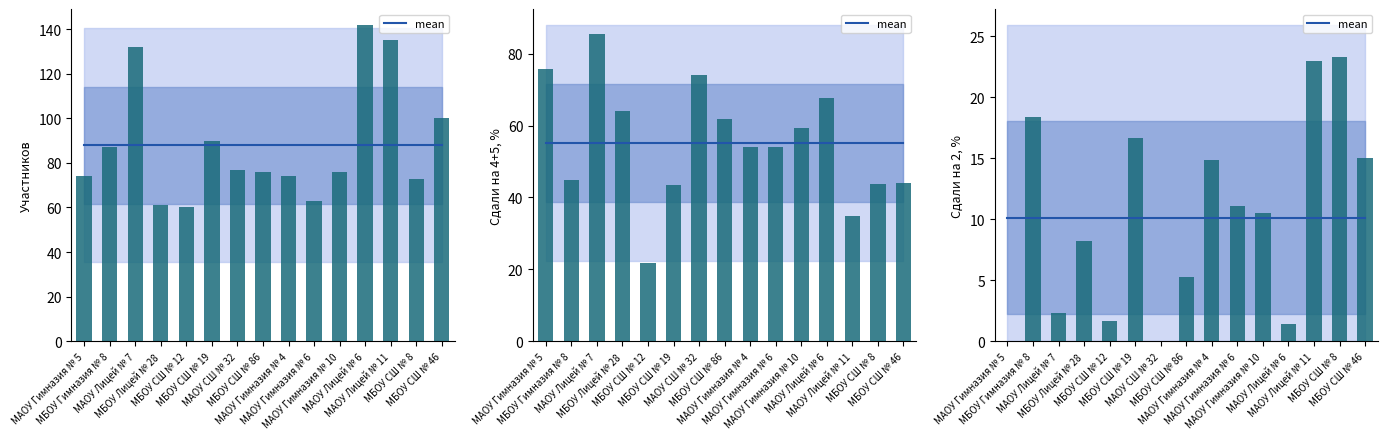

What is the approximate value of Сдали на 4+5, % at МБОУ СШ № 19?

43.3